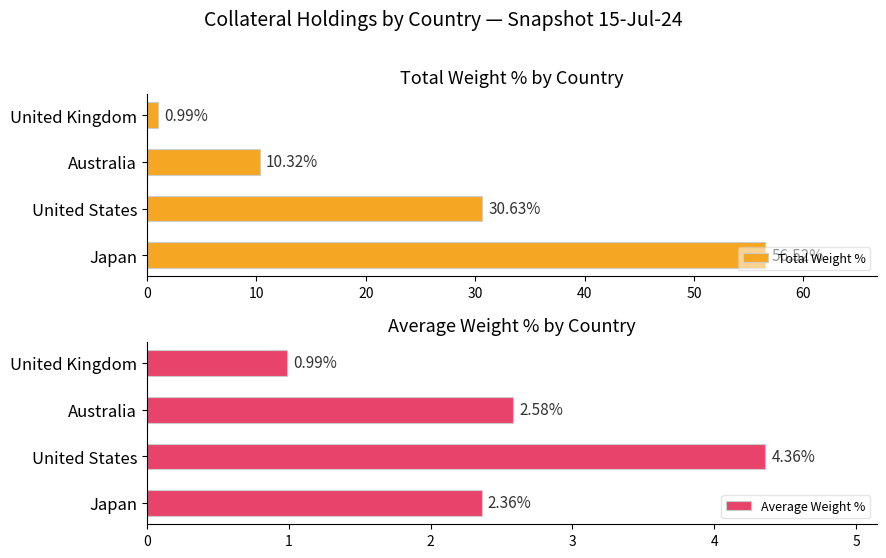

What is the value of the Average Weight % bar at the 4th from the left?

1.0